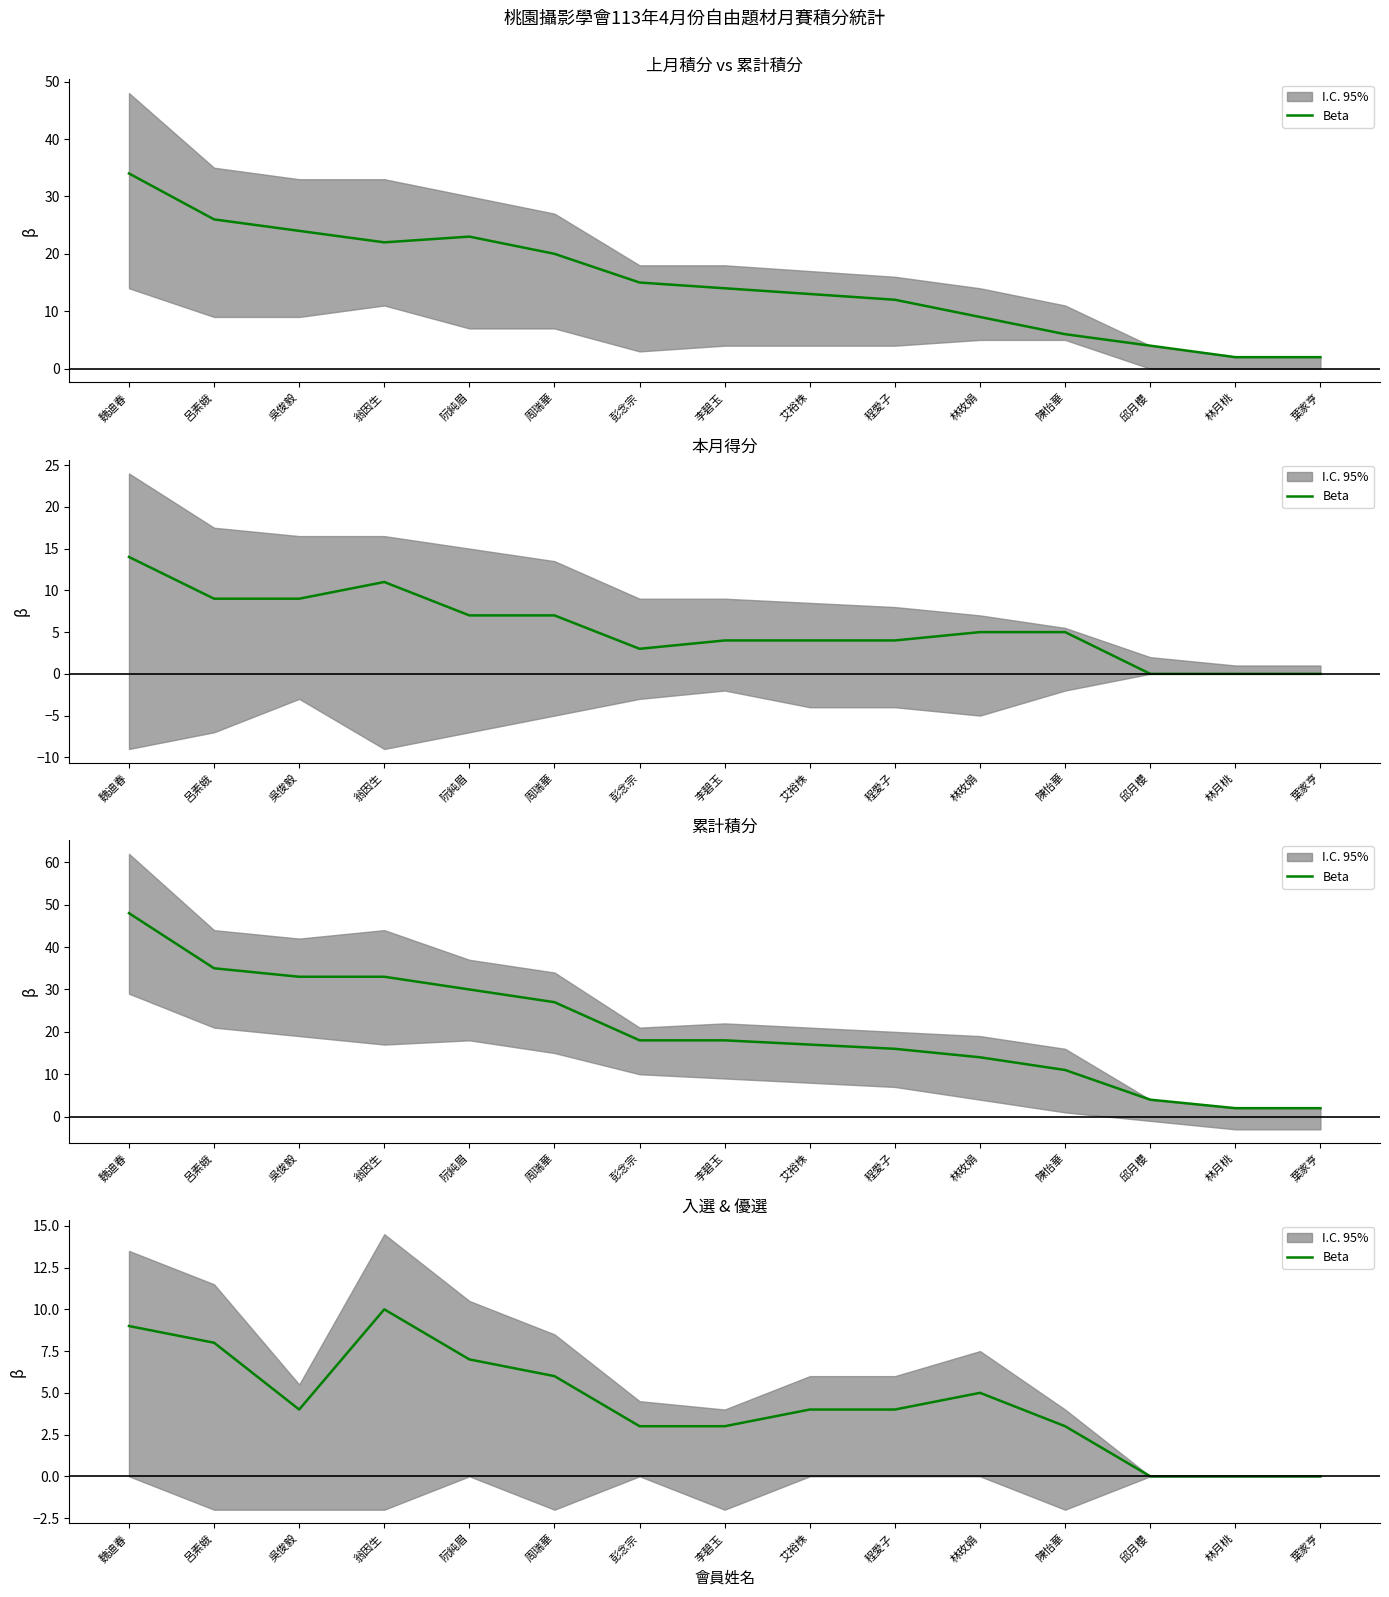

Count the values in the range 3 to 7.

9